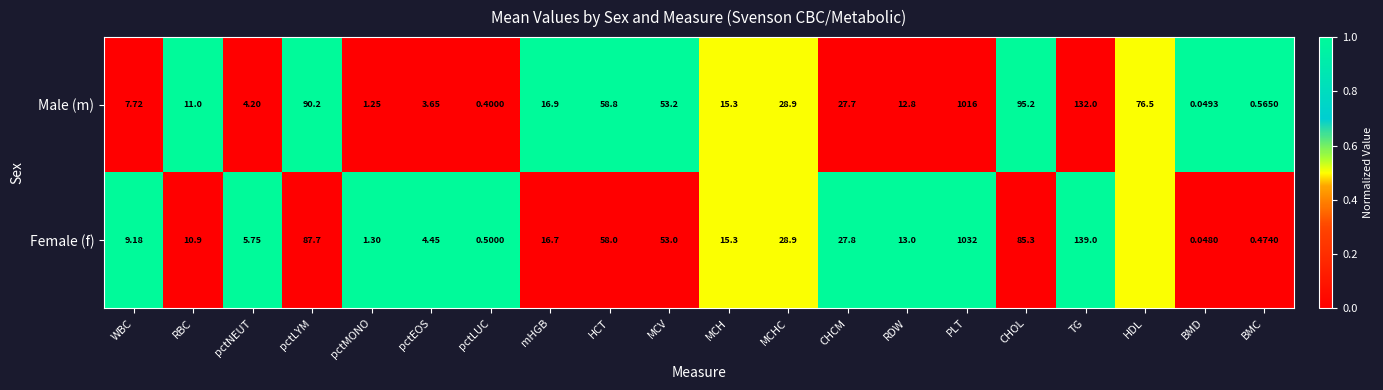

Which series changed the most between pctMONO and MCV?

Male (m)